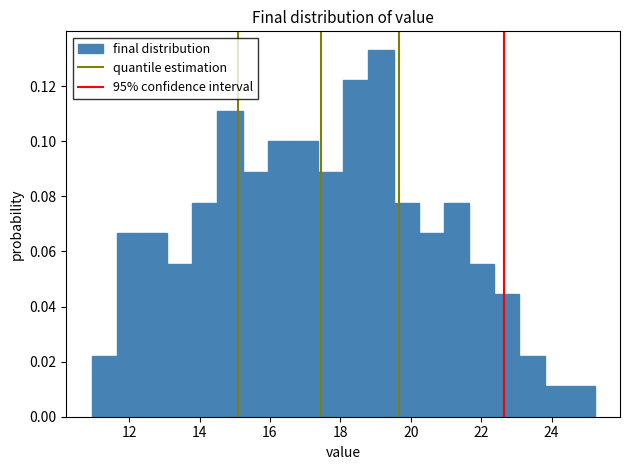

Around what value on the x-axis is the tallest bar? Give the approximate position of its centre, as read against the axis.

19.2